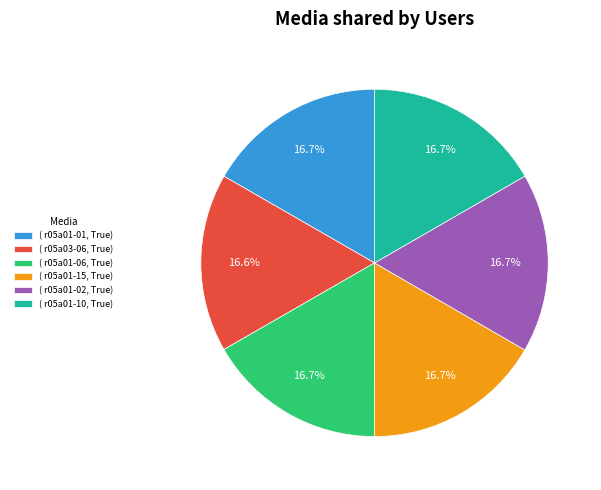

What is the ratio of the value at ( r05a01-06, True) to the value at ( r05a01-15, True)?

1.0